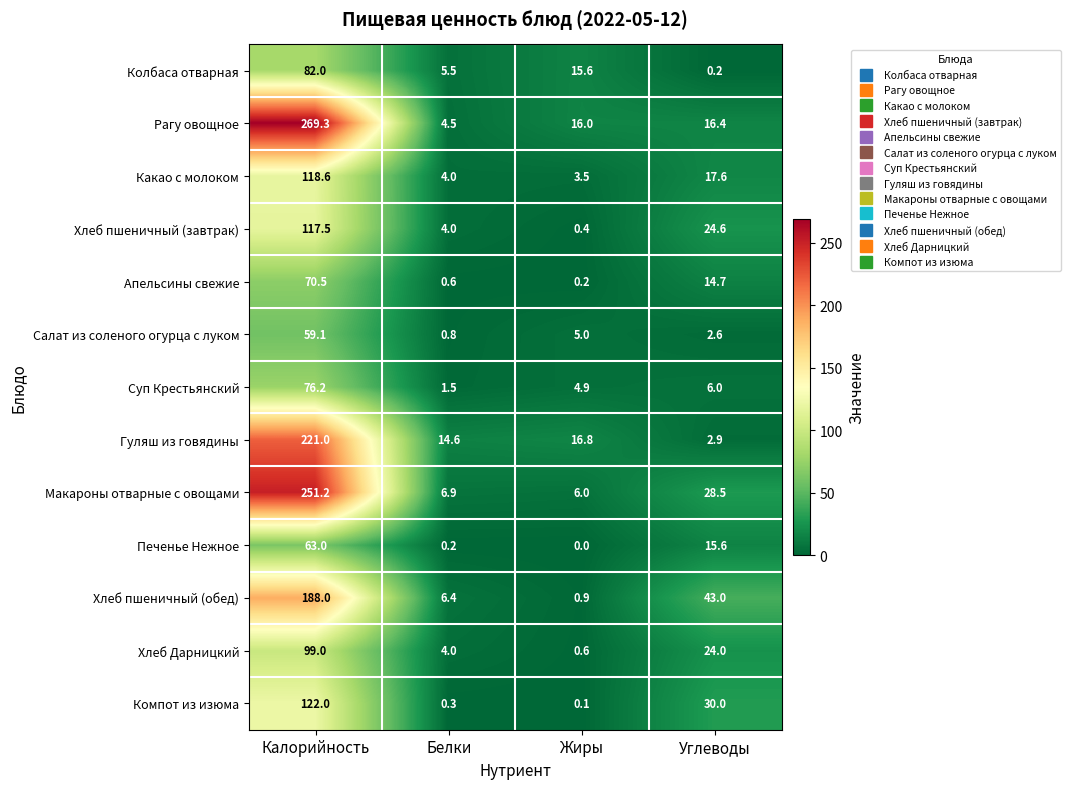

What is the average value of the Компот из изюма series?

38.1